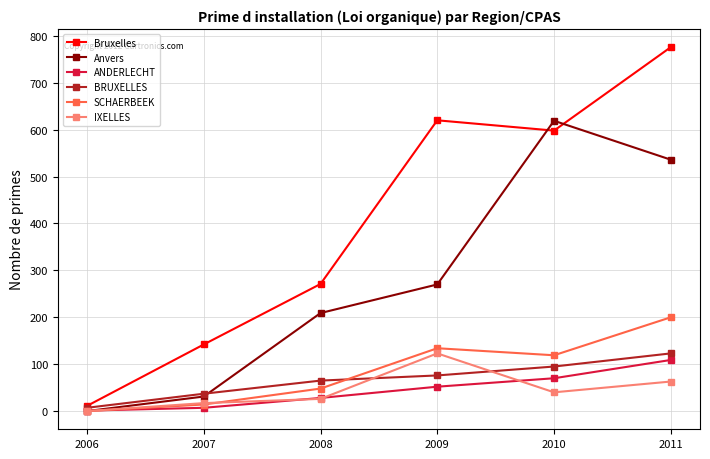

What is the difference between the highest and lowest values at 2009?

568